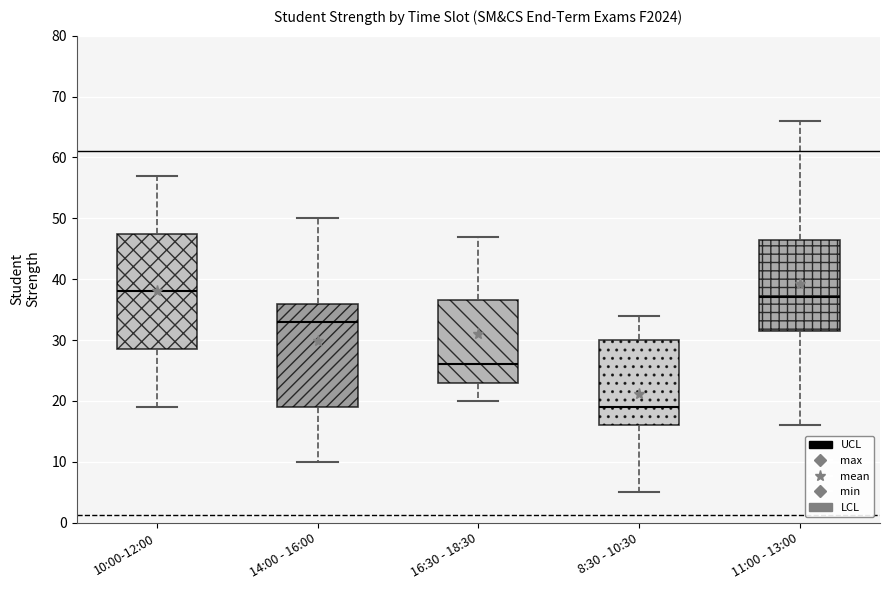

Reading left to right, transcribe this box plot: for each box, give where its median line is, the range the box spans, and where its two whiskers end, as read against the y-axis. The values are not printed on the chart, so give them approximately, as read against the axis.

10:00-12:00: median 38, box 29 to 48, whiskers 19 to 57
14:00 - 16:00: median 33, box 19 to 36, whiskers 10 to 50
16:30 - 18:30: median 26, box 23 to 37, whiskers 20 to 47
8:30 - 10:30: median 19, box 16 to 30, whiskers 5 to 34
11:00 - 13:00: median 37, box 32 to 47, whiskers 16 to 66